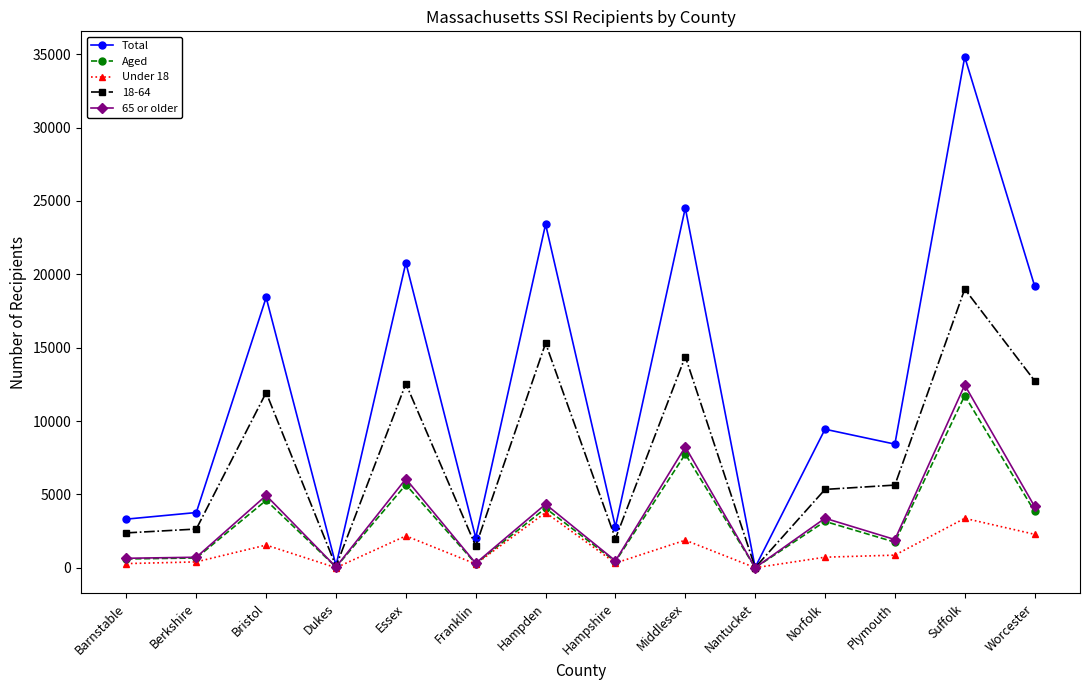

True or false: 18-64 has more than 0 points higher than both neighbors.

True